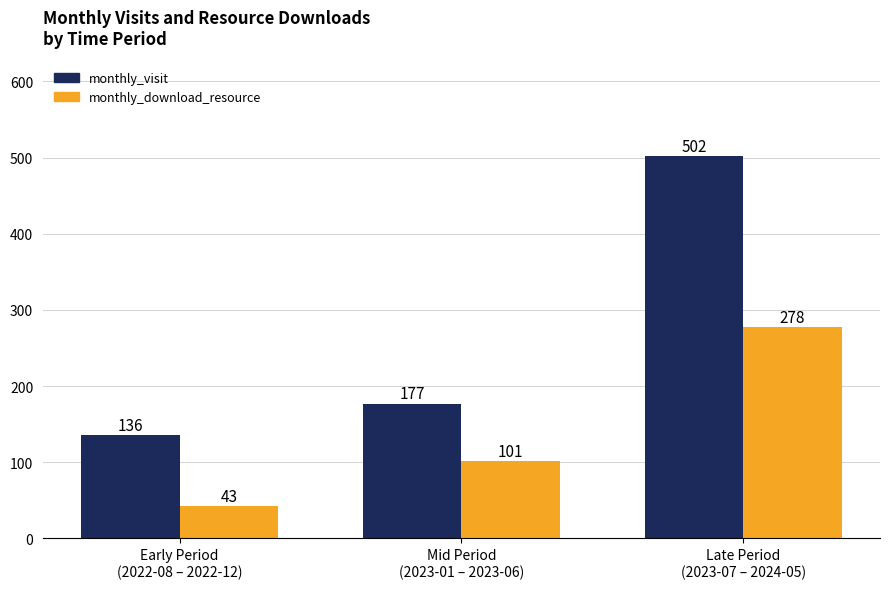

How many groups of bars are there?

3